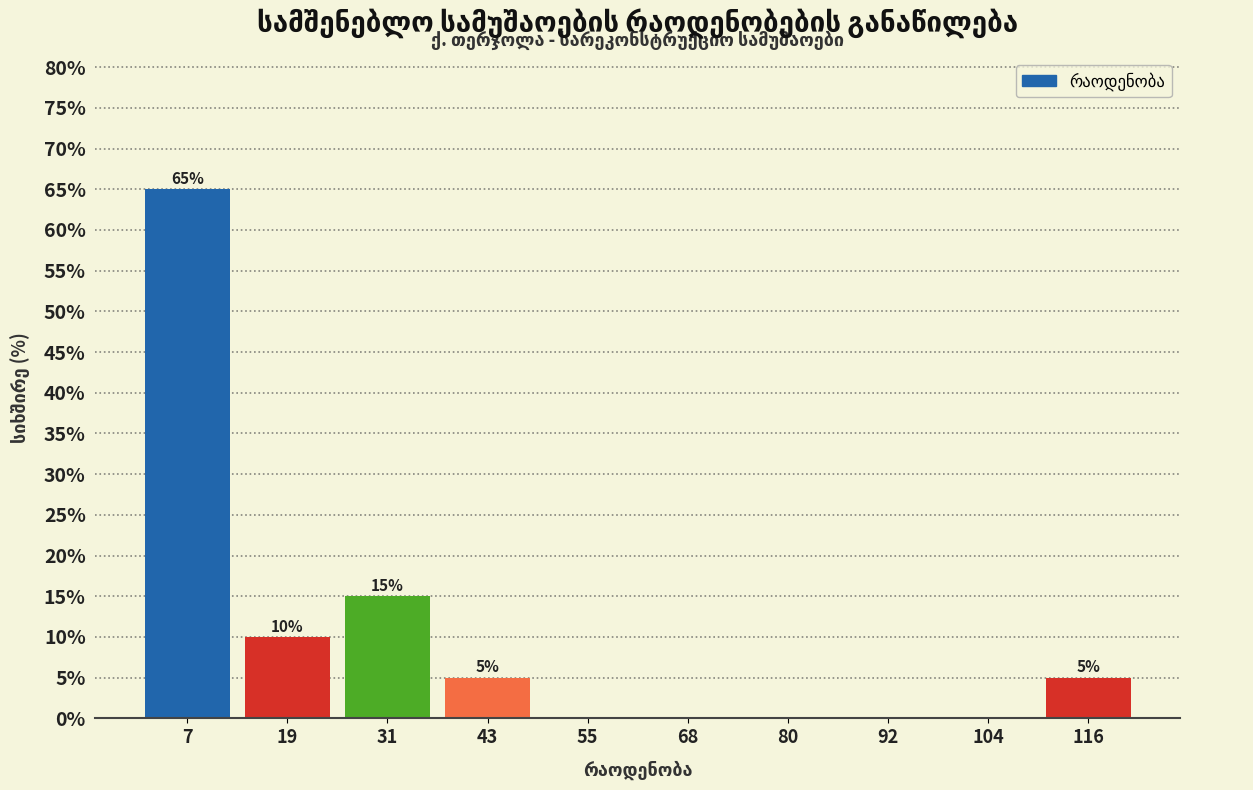

Over which range of the x-axis is the bar tallest?

1.0 to 13.2